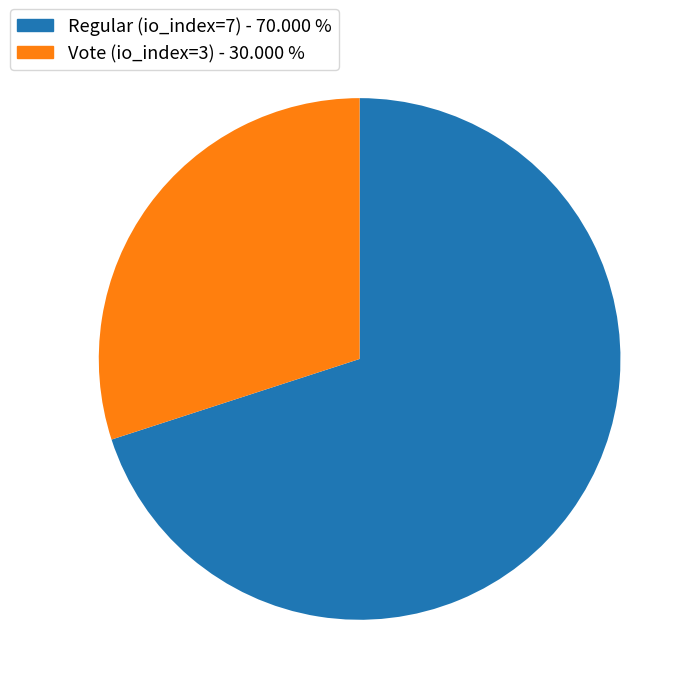

Combined, do Regular (io_index=7) and Vote (io_index=3) account for over 50%?

Yes